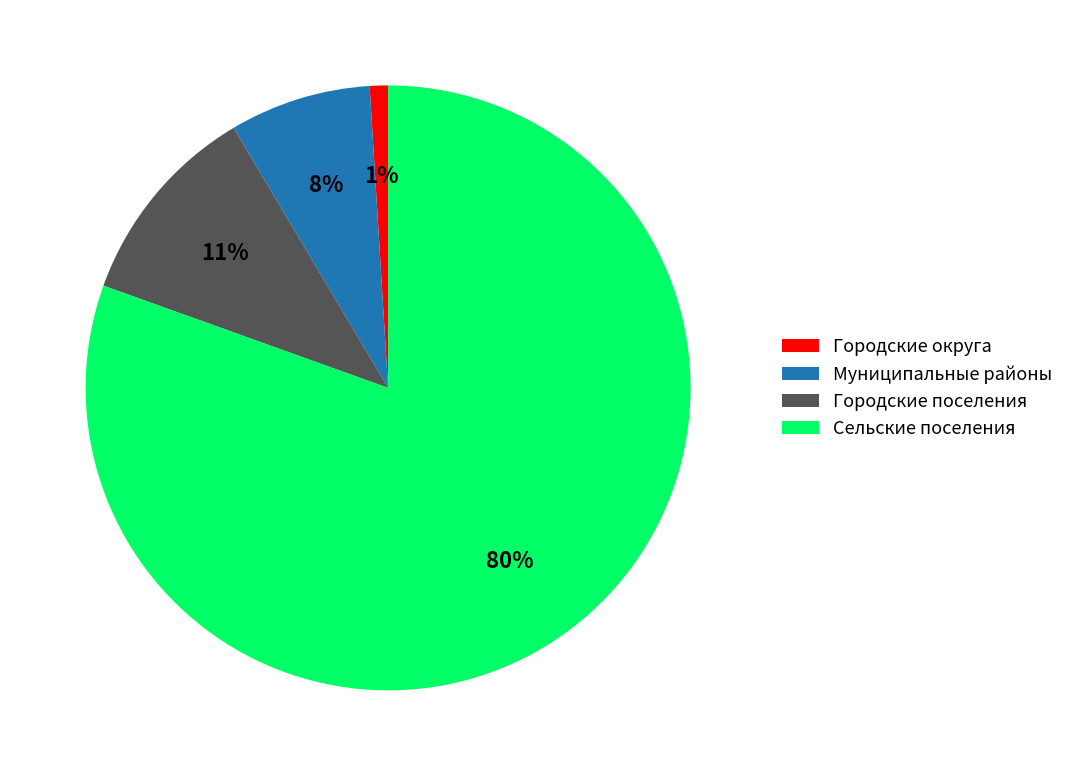

Count the number of slices in the pie.

4